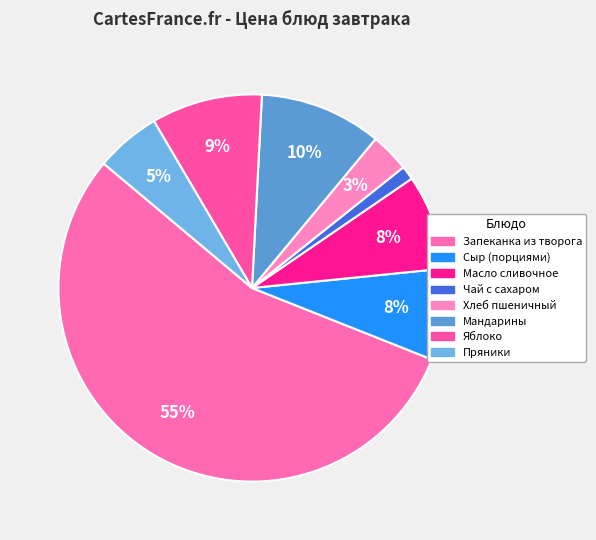

Rank the categories by value from lowest to highest.

Чай с сахаром, Хлеб пшеничный, Пряники, Сыр (порциями), Масло сливочное, Яблоко, Мандарины, Запеканка из творога